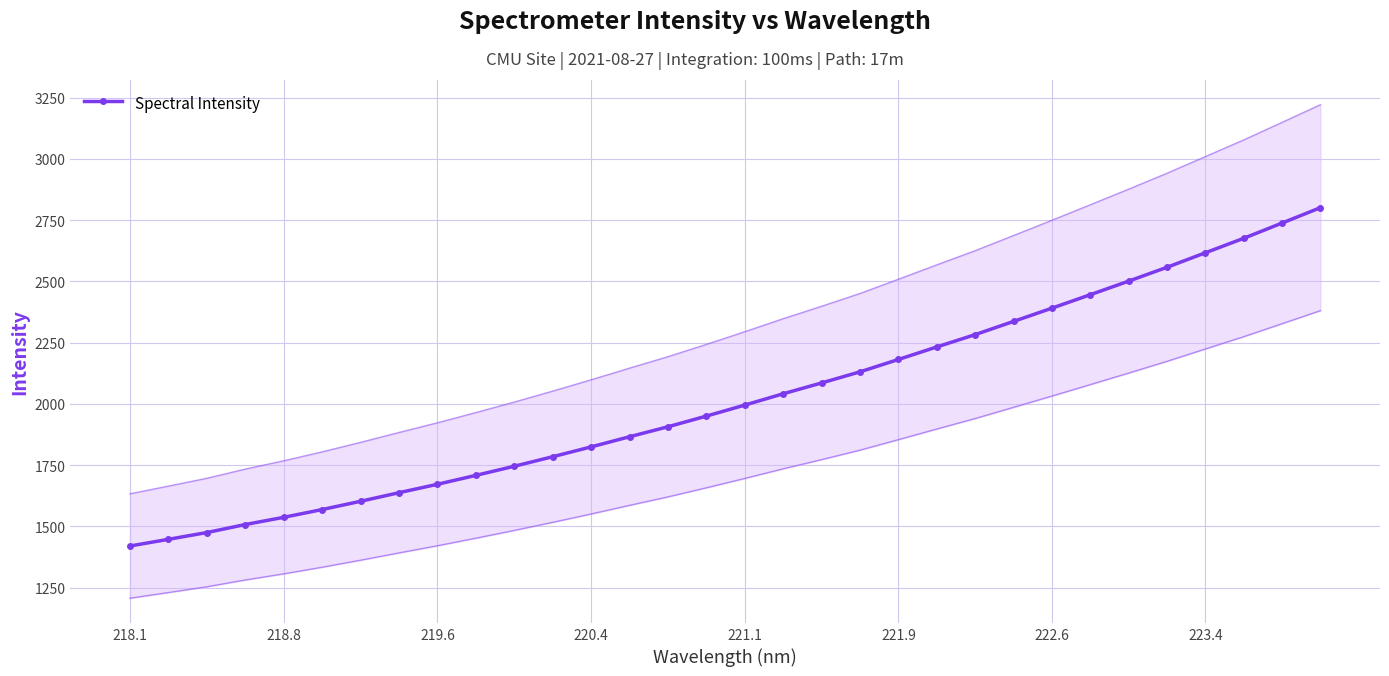

What is the lowest value of the Spectral Intensity series?

1420.2